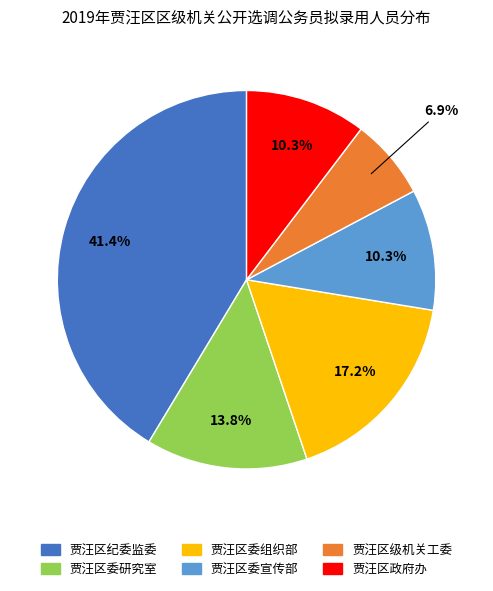

To the nearest percent, what percentage of the pie is 贾汪区委研究室?

14%